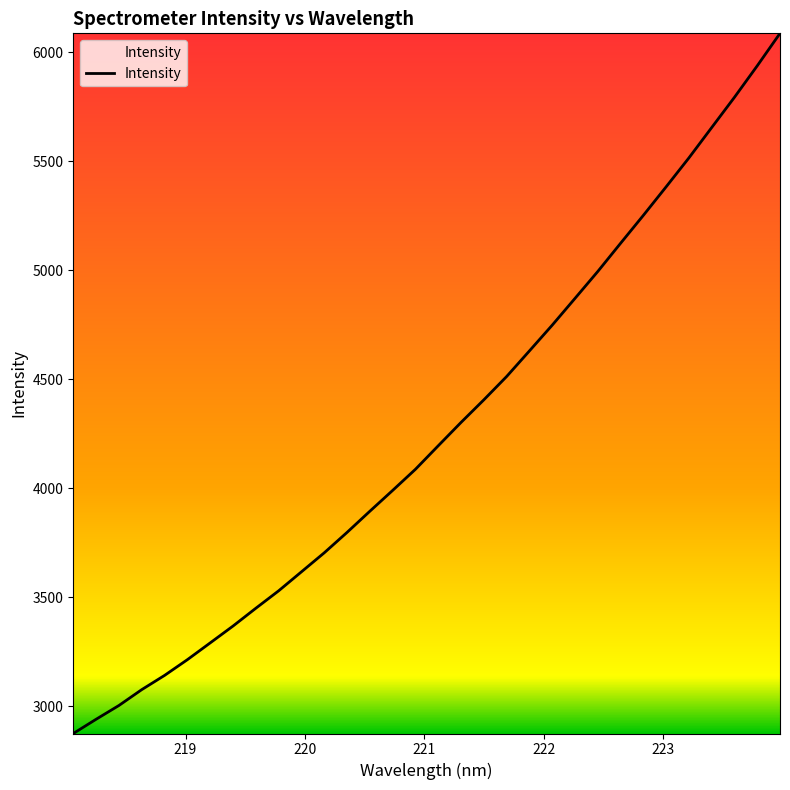

What is the difference between the maximum and minimum values?

3213.4